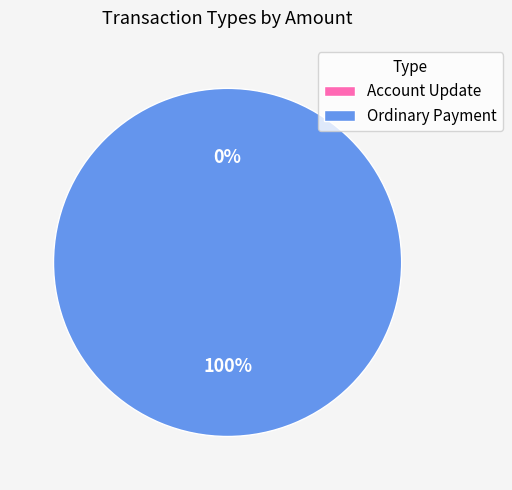

To the nearest percent, what is the difference between the largest and smallest slice percentages?

100%